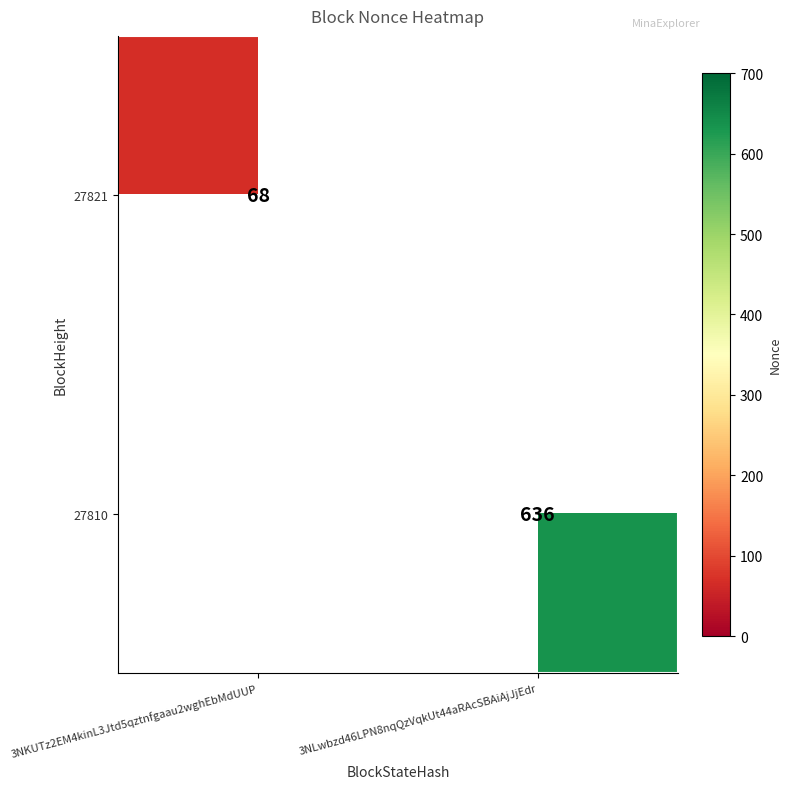

At how many categories does at least one series exceed 69?

1